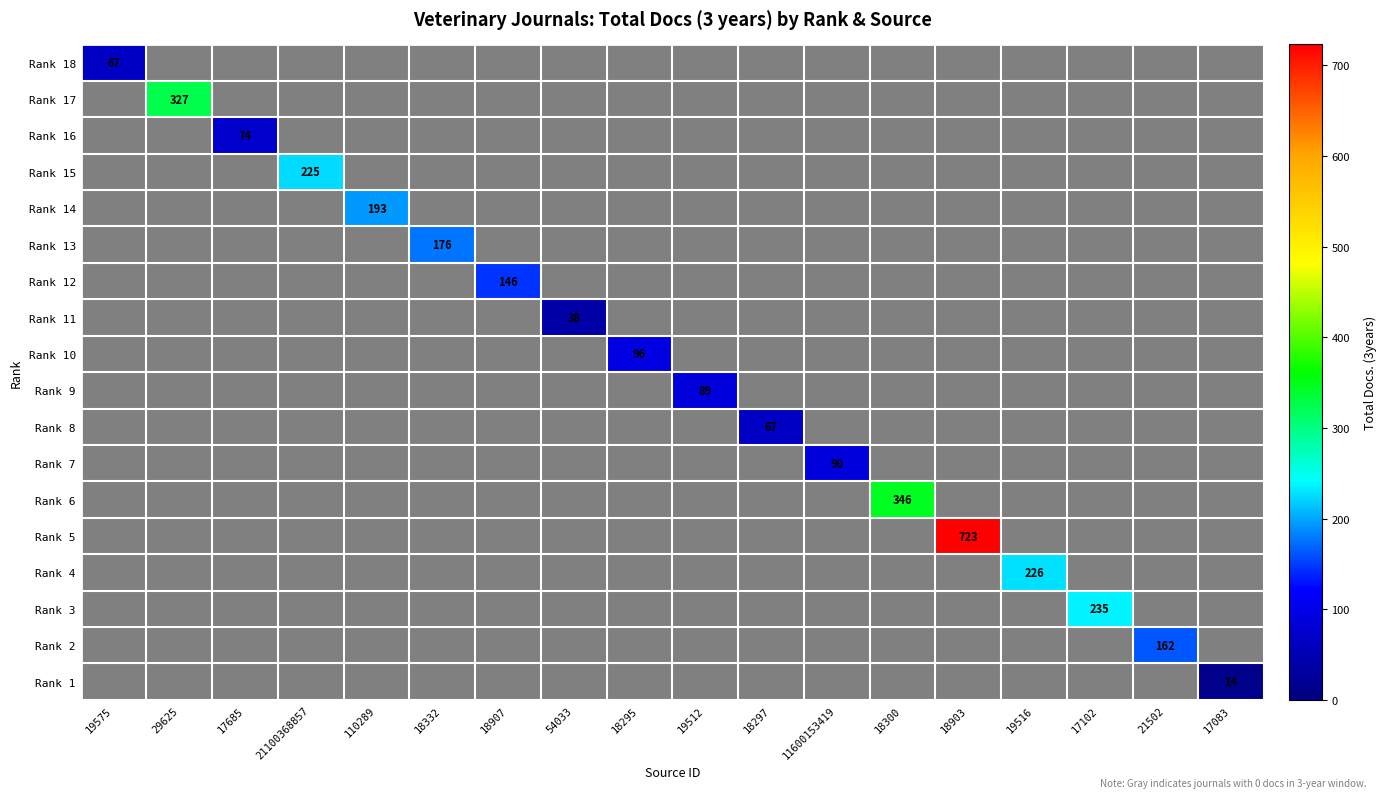

Which has a higher value, 18300 or 18907?

18300